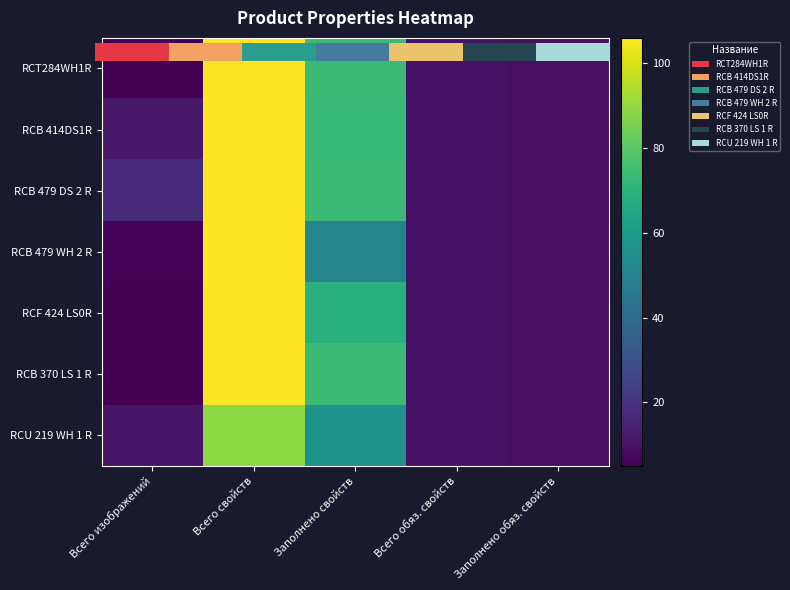

What is the difference between the RCB 479 DS 2 R values at Заполнено обяз. свойств and Заполнено свойств?

65